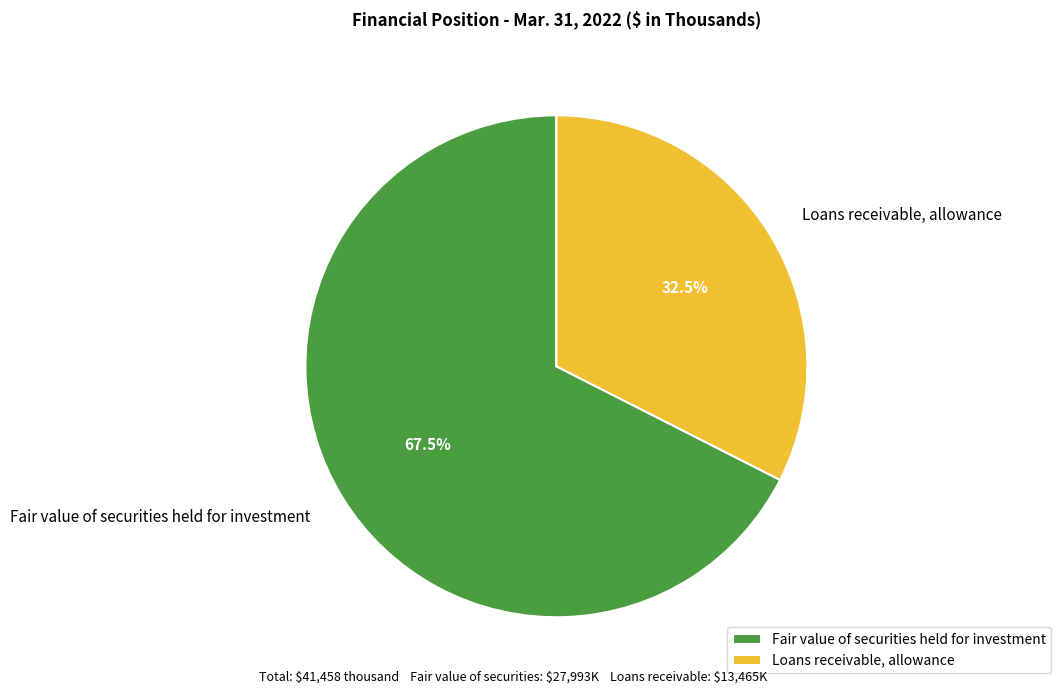

To the nearest percent, what is the combined percentage of Loans receivable, allowance and Fair value of securities held for investment?

100%